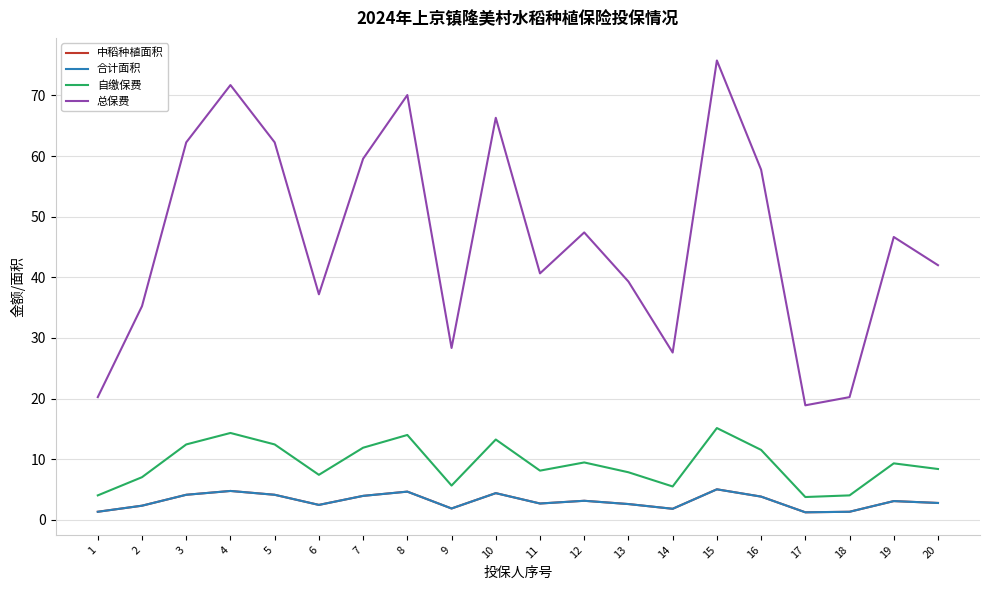

Does the chart display data point markers on the line(s)?

No